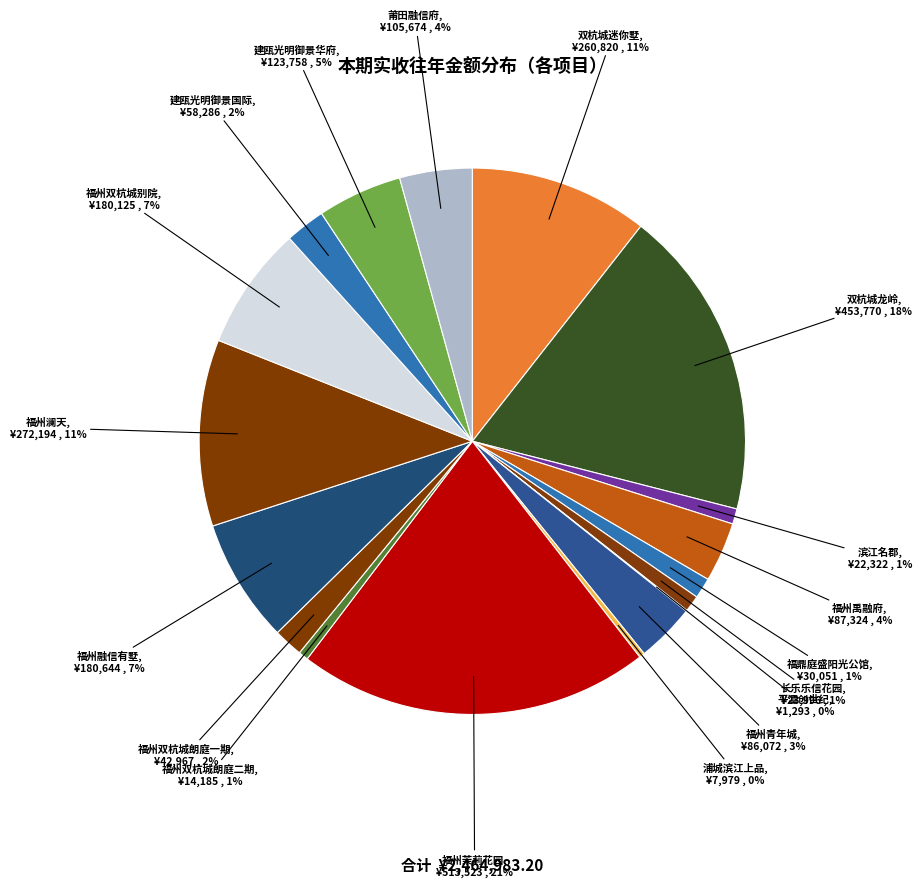

Is it true that 双杭城迷你墅 is 22% of the pie?

False